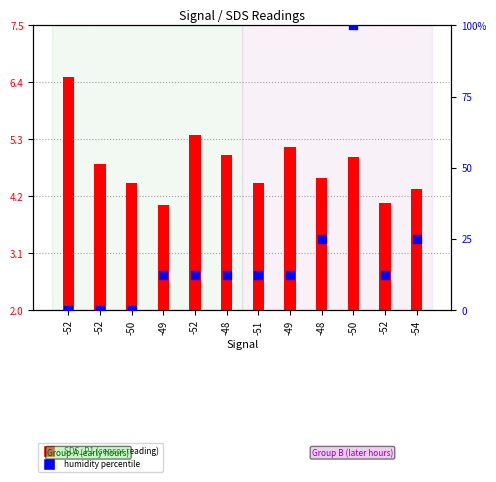

At how many categories does at least one series exceed 14?

3